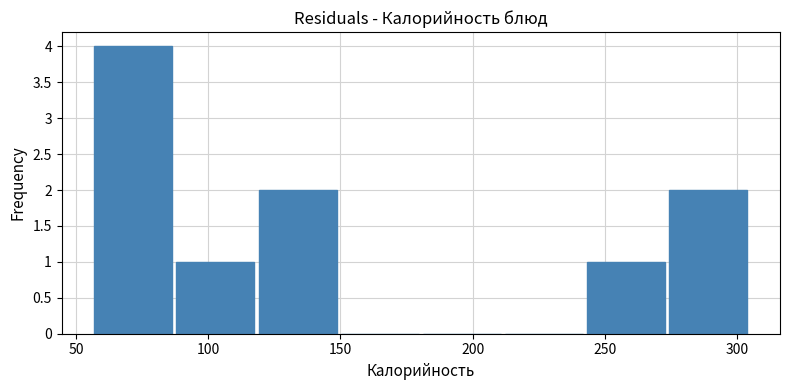

How tall is the bar that spans 245 to 275 on the x-axis? Neither the bar edges nor the heights are printed on the chart, so give them approximately, as read against the axes.

1